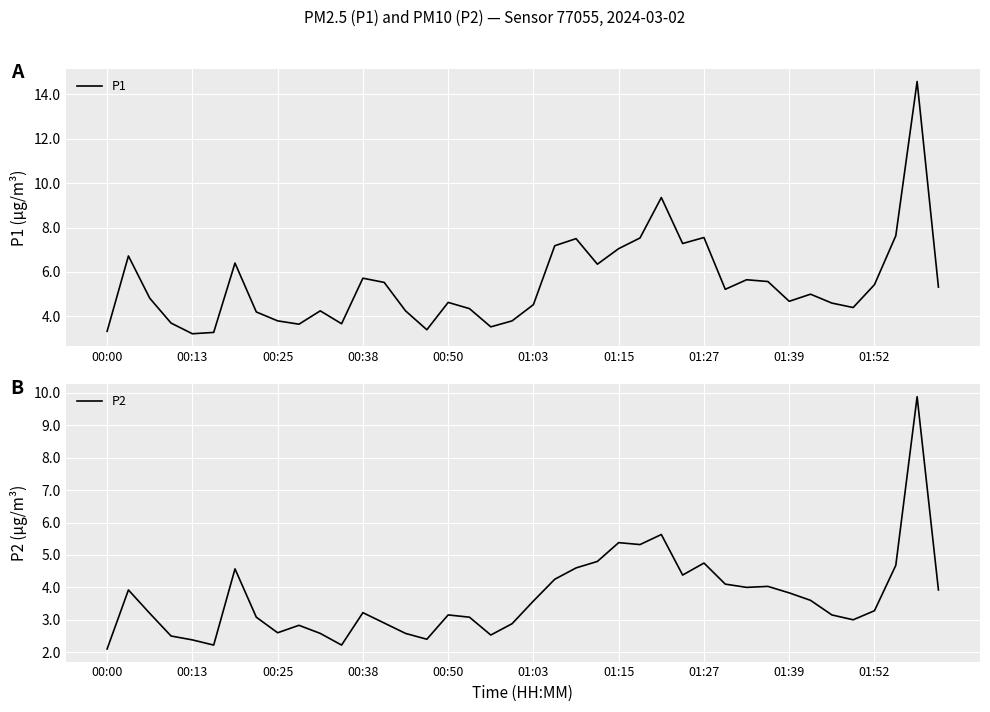

The value of P1 at 01:27 is 2.0. True or false?

False